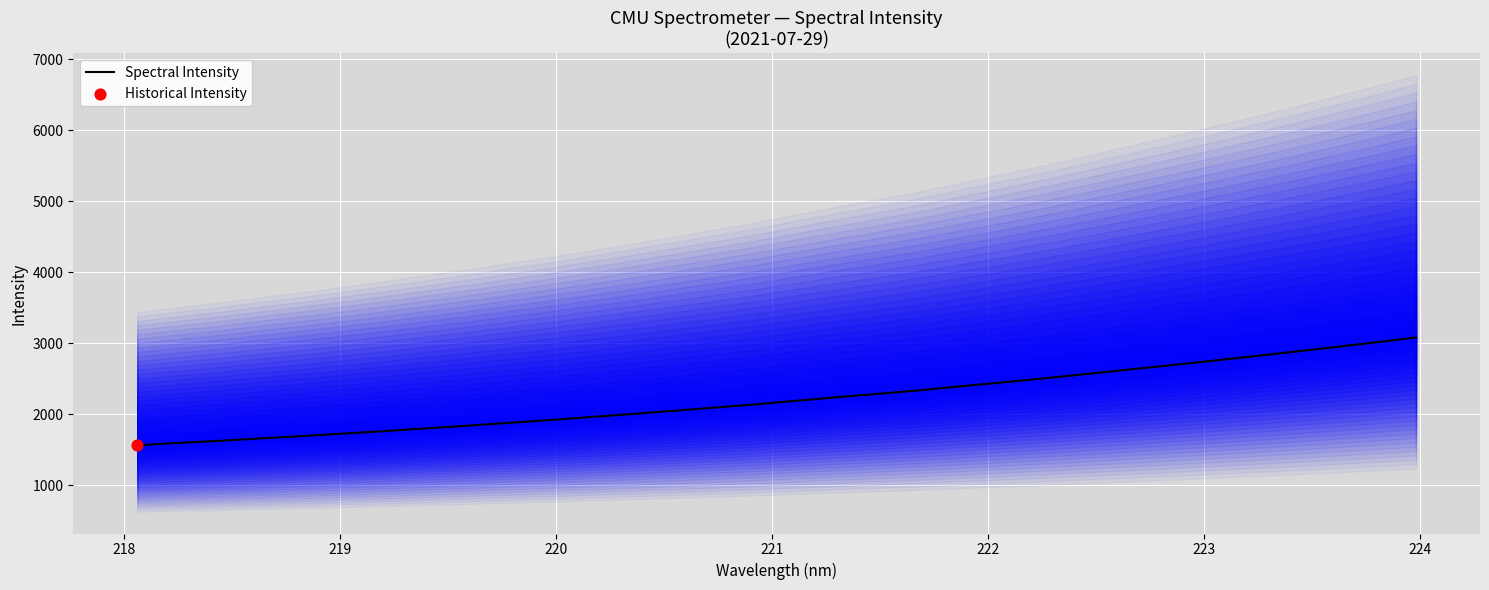

What is the maximum value for Spectral Intensity?

3078.7